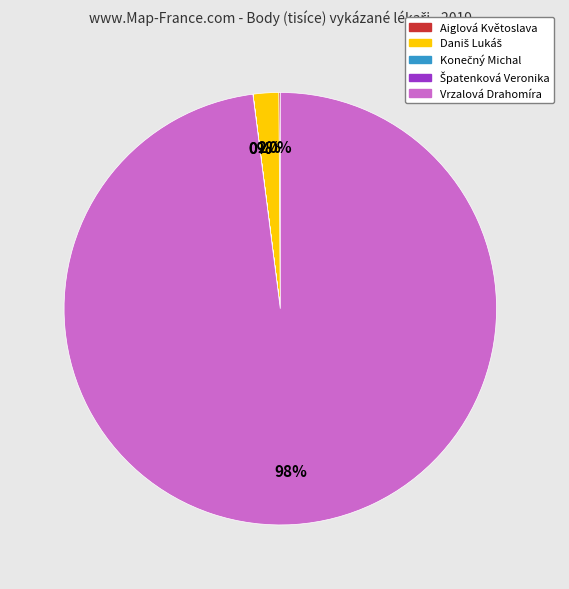

What percentage is the Vrzalová Drahomíra slice, to the nearest percent?

98%